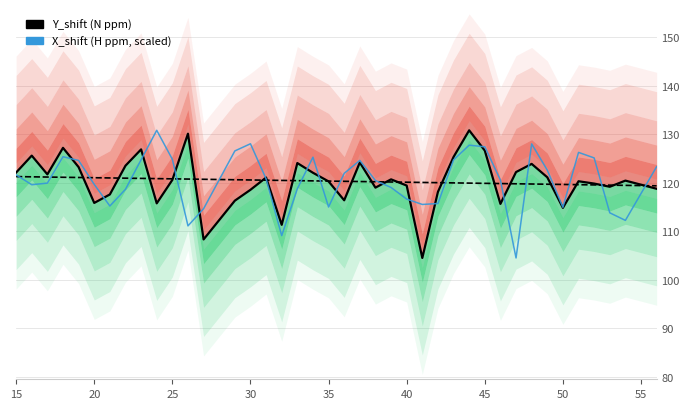

What is the value of the Y_shift (N ppm) point at the 12th from the left?

130.1